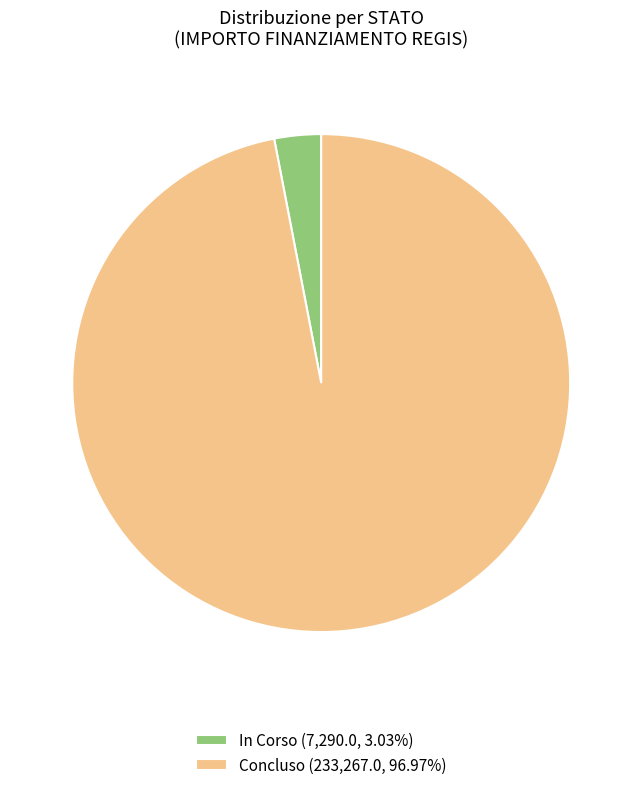

How many segments does this pie chart have?

2